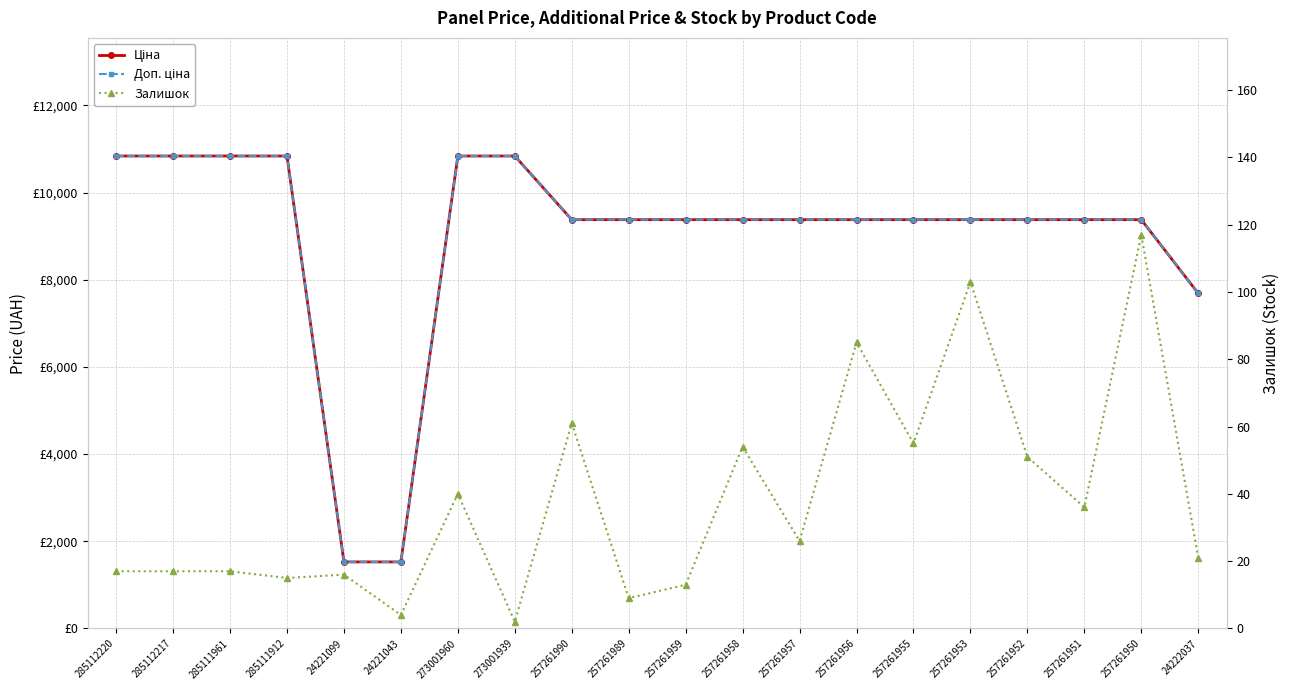

True or false: Доп. ціна and Ціна intersect in this chart.

False